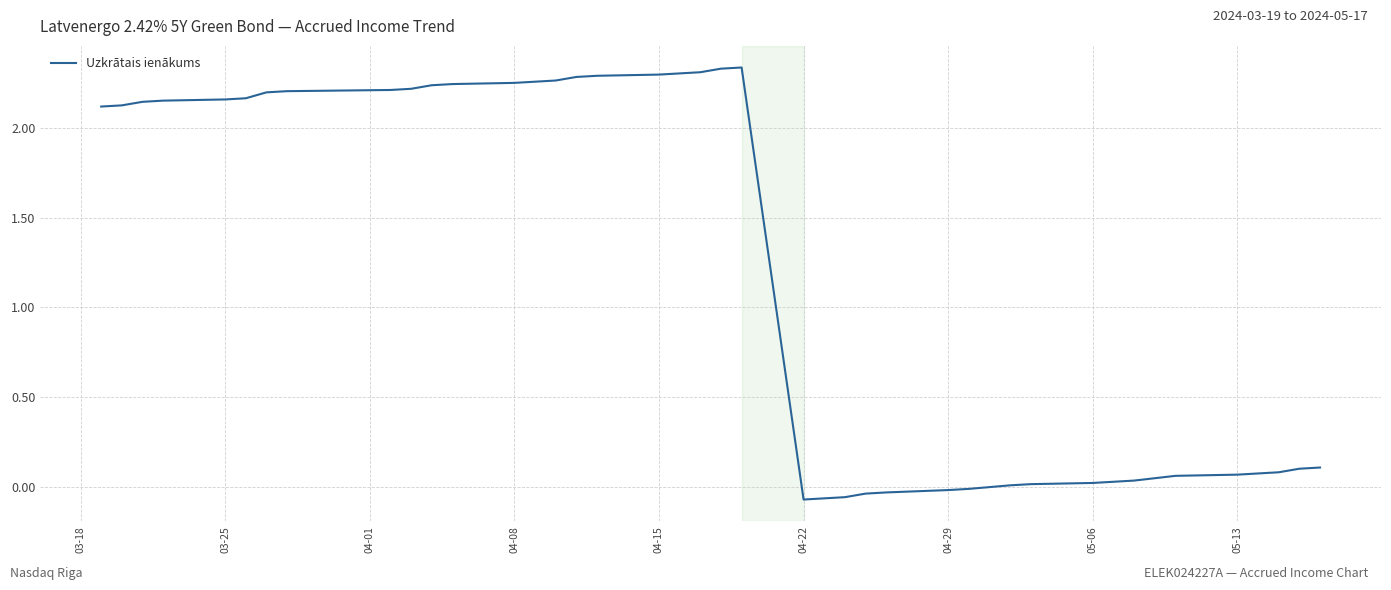

What is the difference between the maximum and minimum values?

2.4